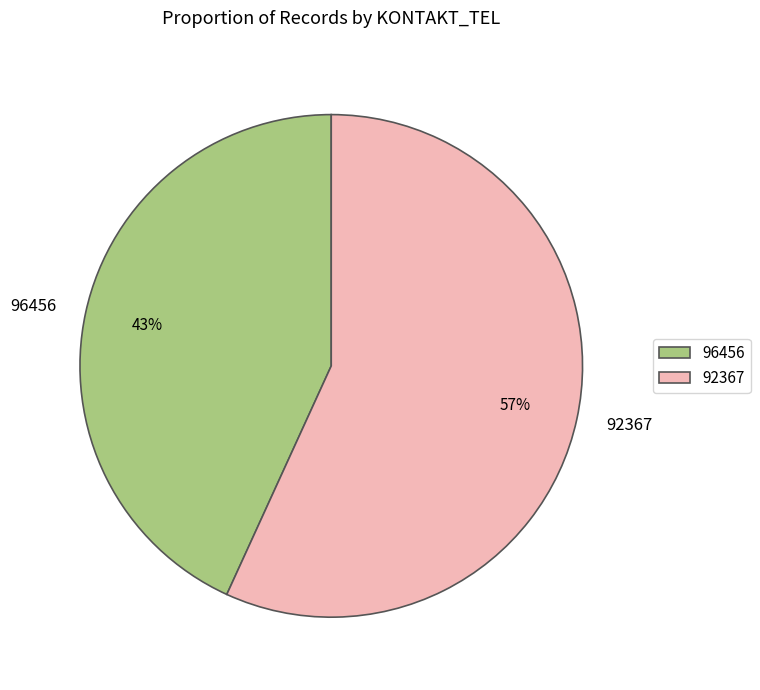

Which category has the biggest portion of the pie?

92367